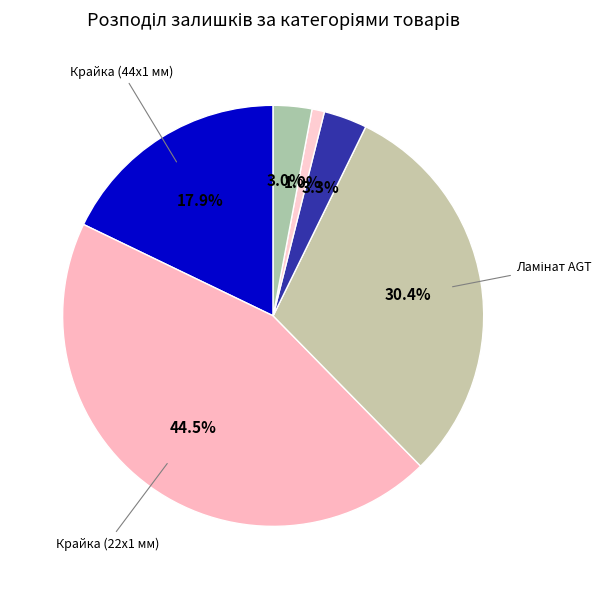

How many slices are in this pie chart?

6